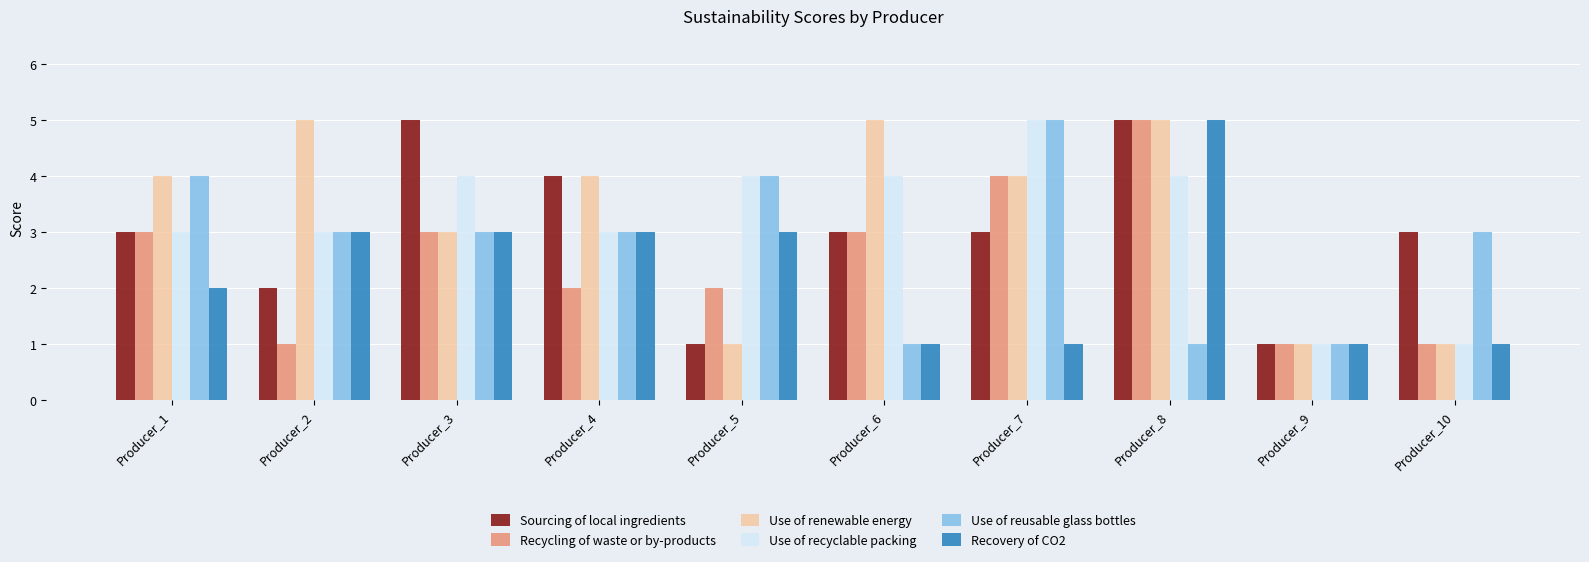

What is the value of the Recovery of CO2 bar at the 8th from the left?

5